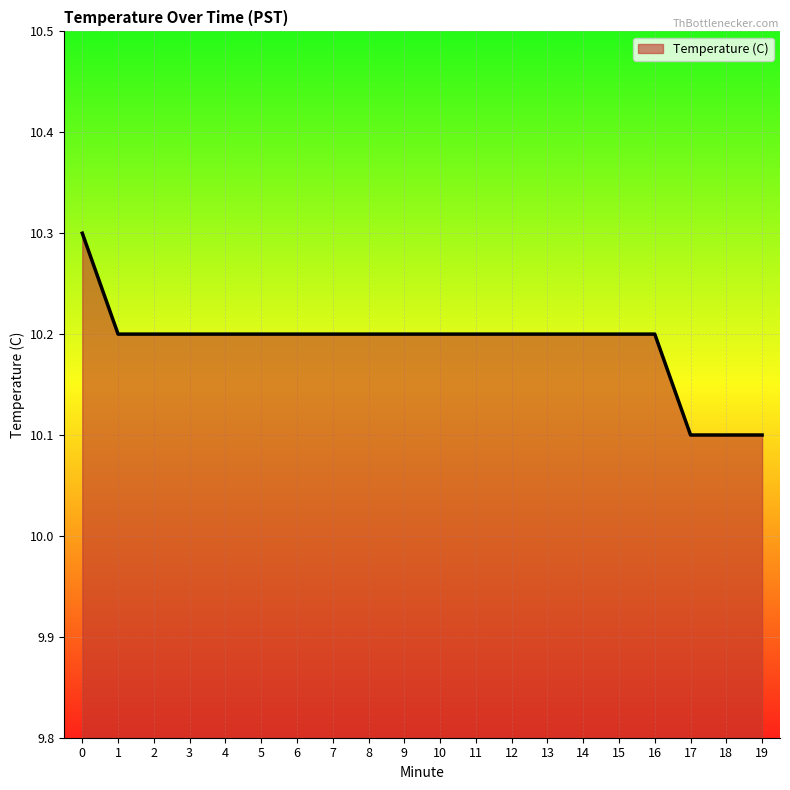

Approximately how many times larger is the value at 0 compared to 3?

1.0